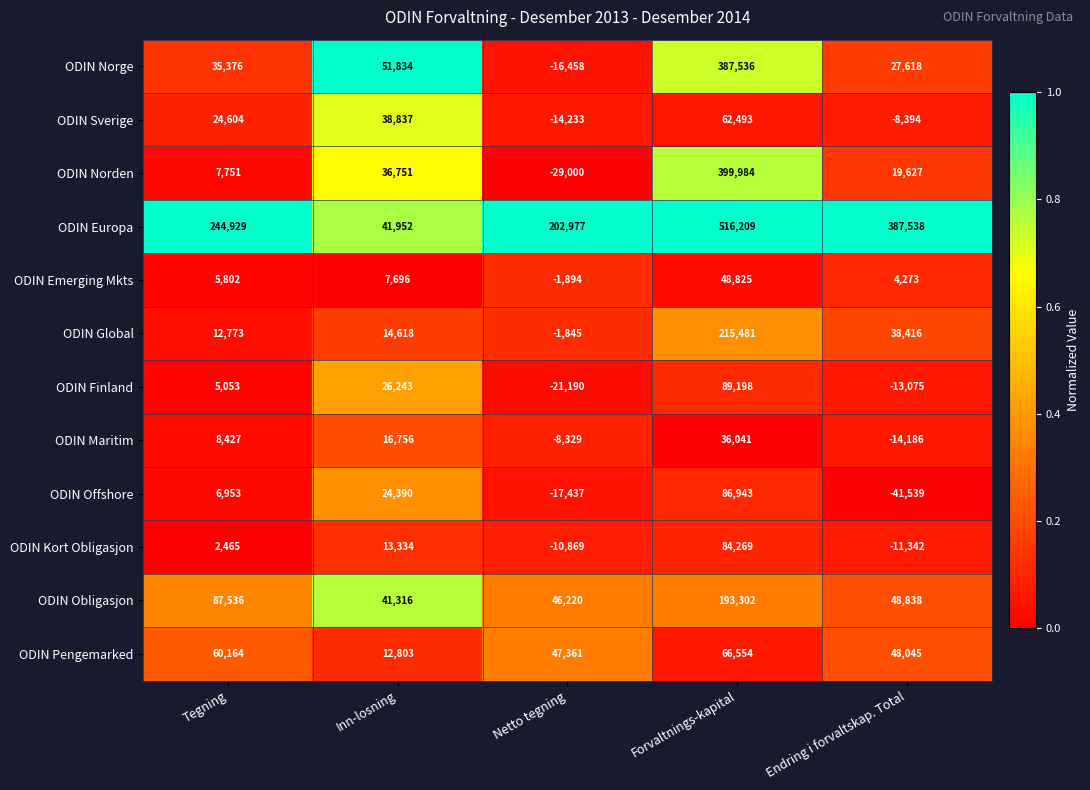

What is the sum of all ODIN Sverige values?

103307